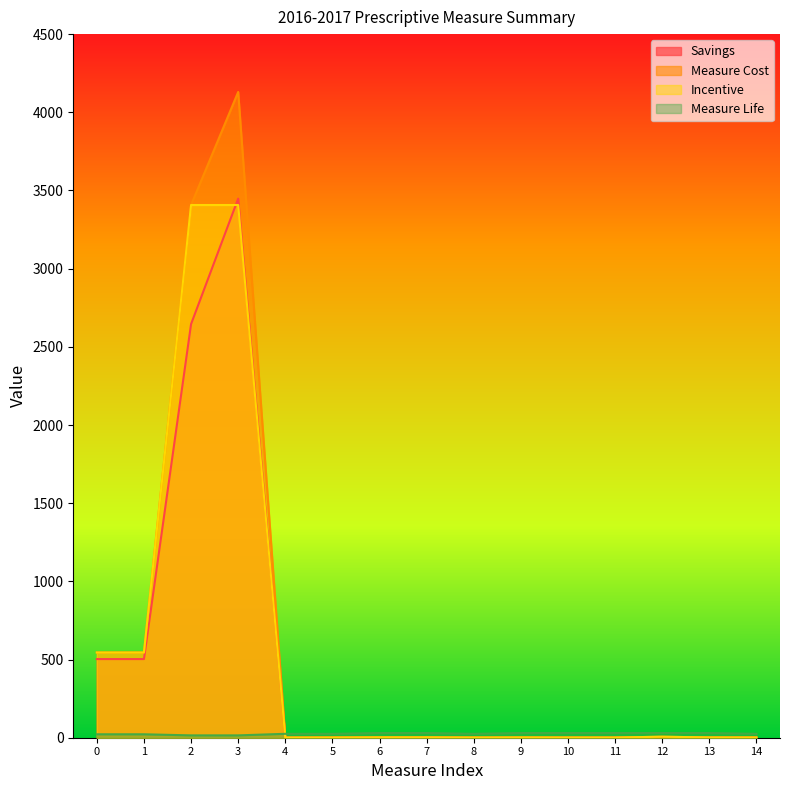

True or false: Measure Life and Savings intersect in this chart.

True